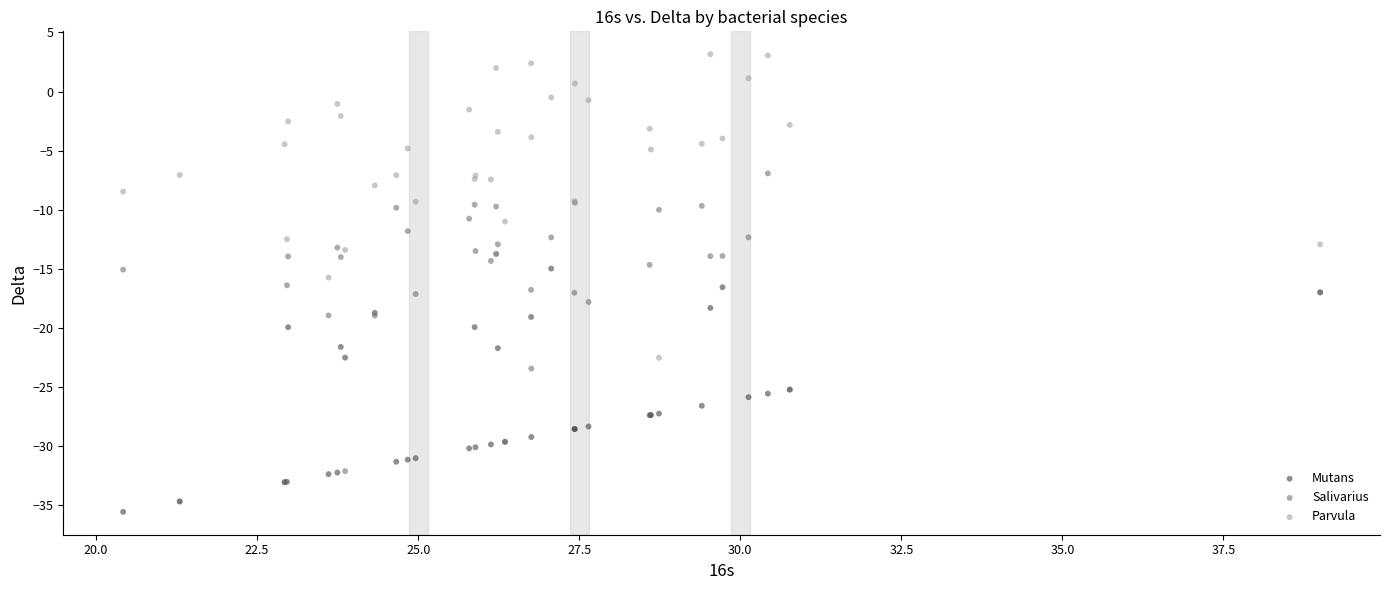

In the Mutans series, what Y value is closest to -24?

-25.2